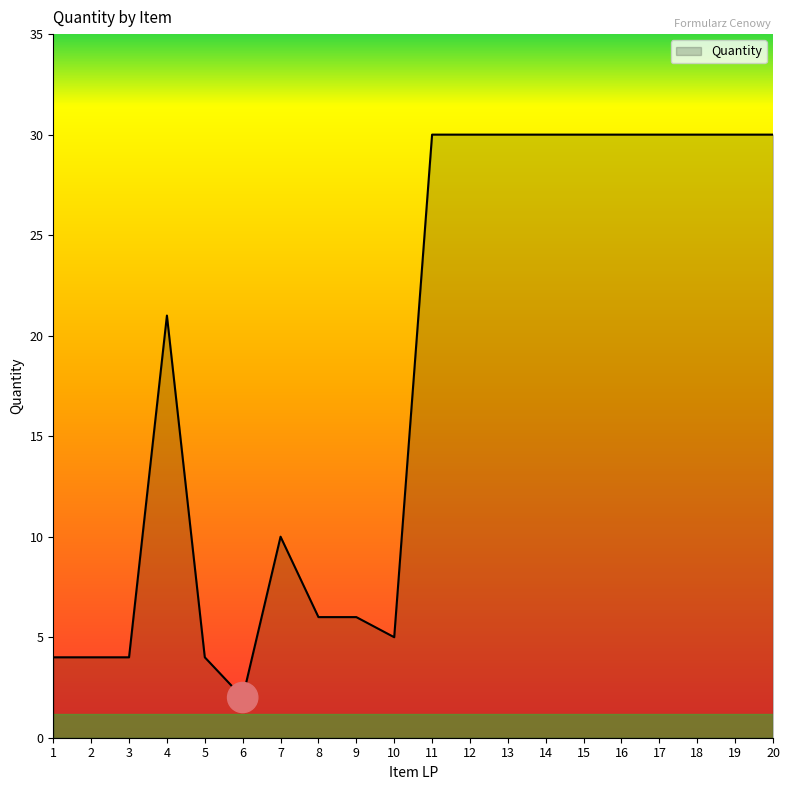

What is the average value?

18